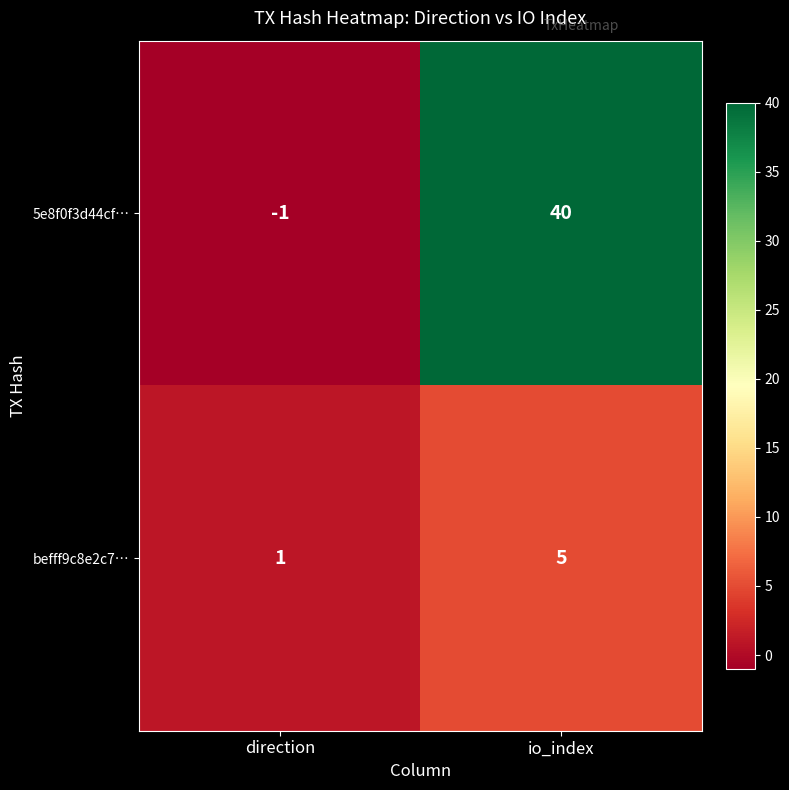

What is the highest value of the befff9c8e2c7… series?

5